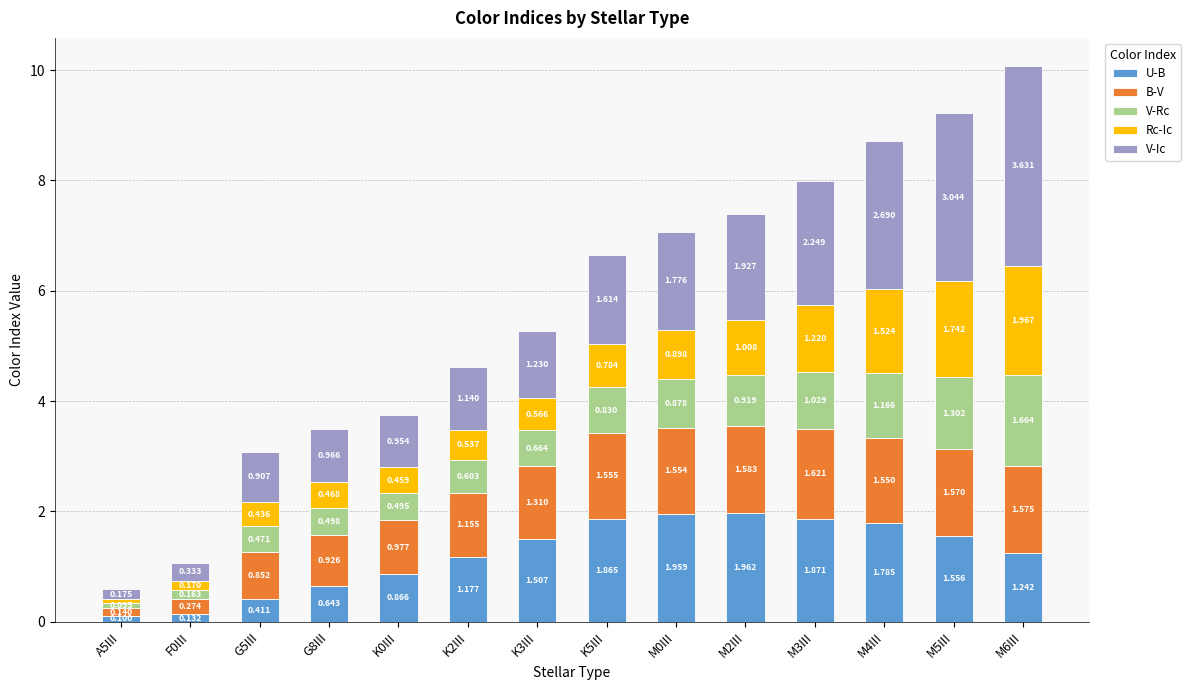

True or false: V-Rc has a value of 1.3 at M5III.

True